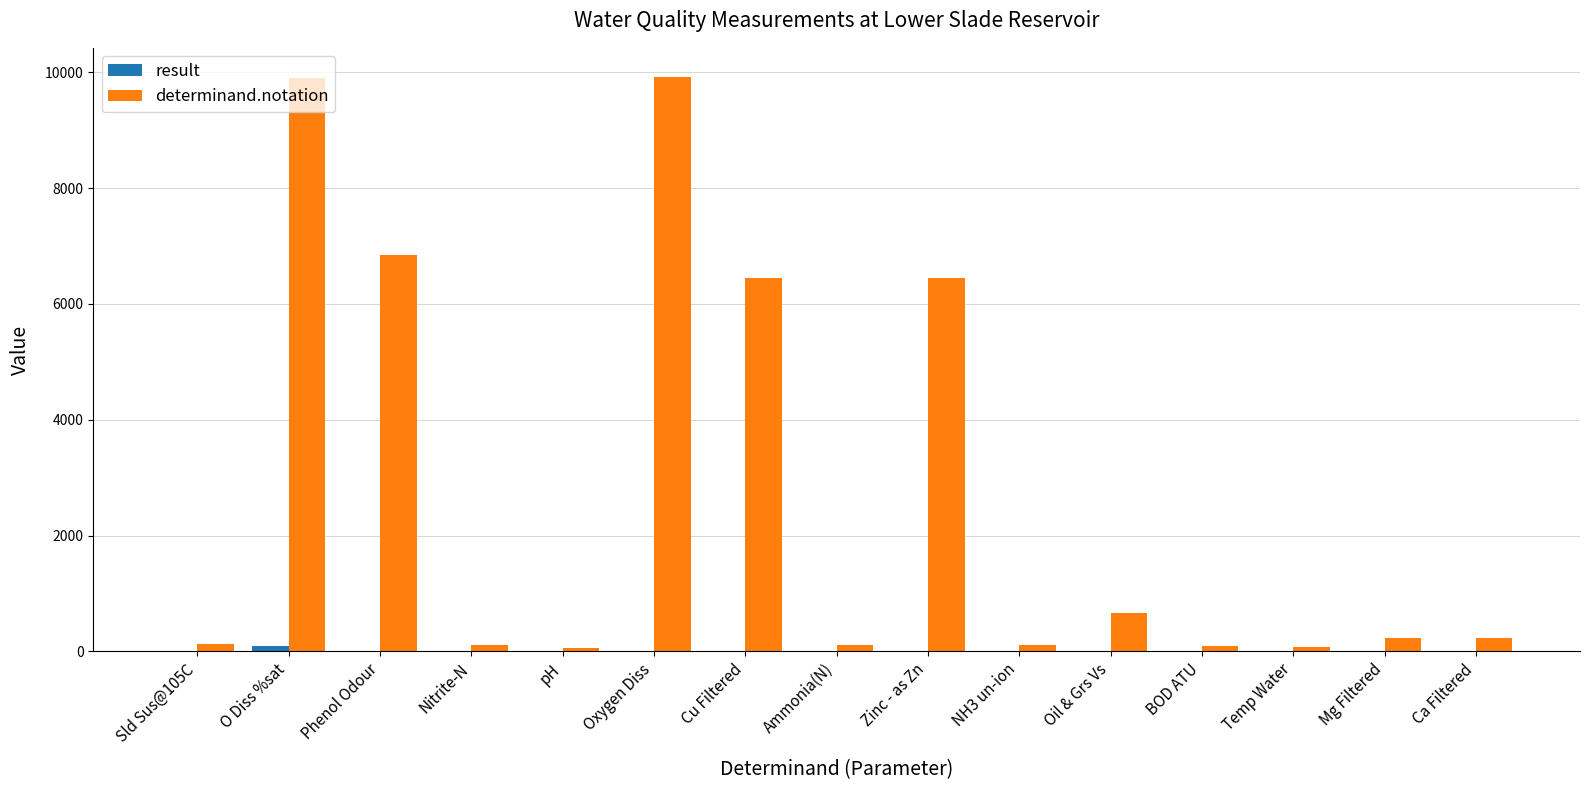

What is the sum of the determinand.notation values at NH3 un-ion and Ammonia(N)?

230.0